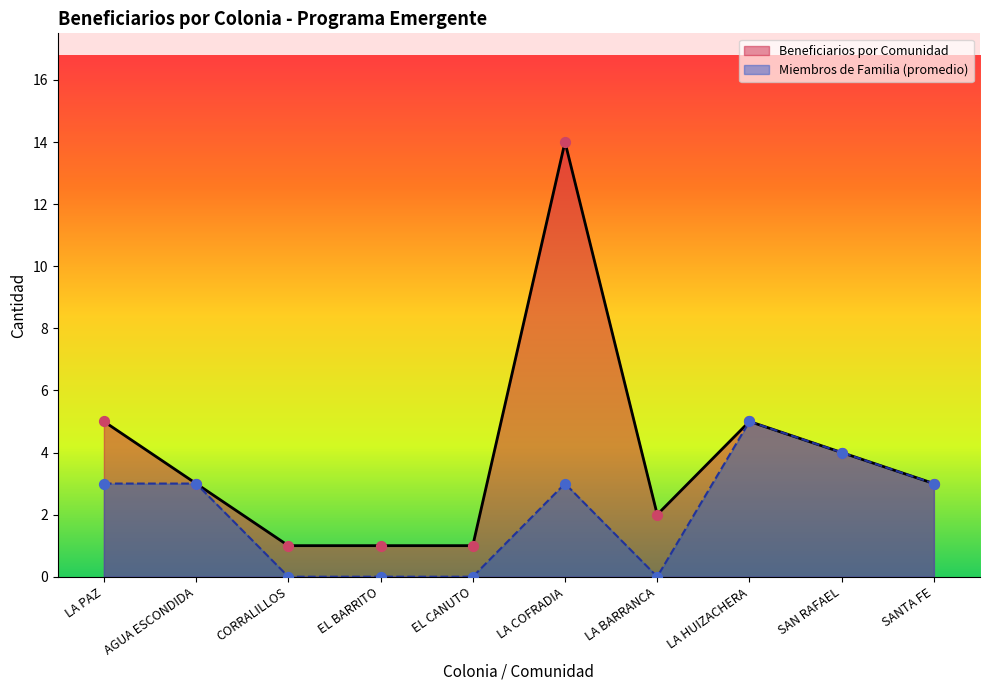

Which series contains the lowest Y value?

Miembros de Familia (promedio)